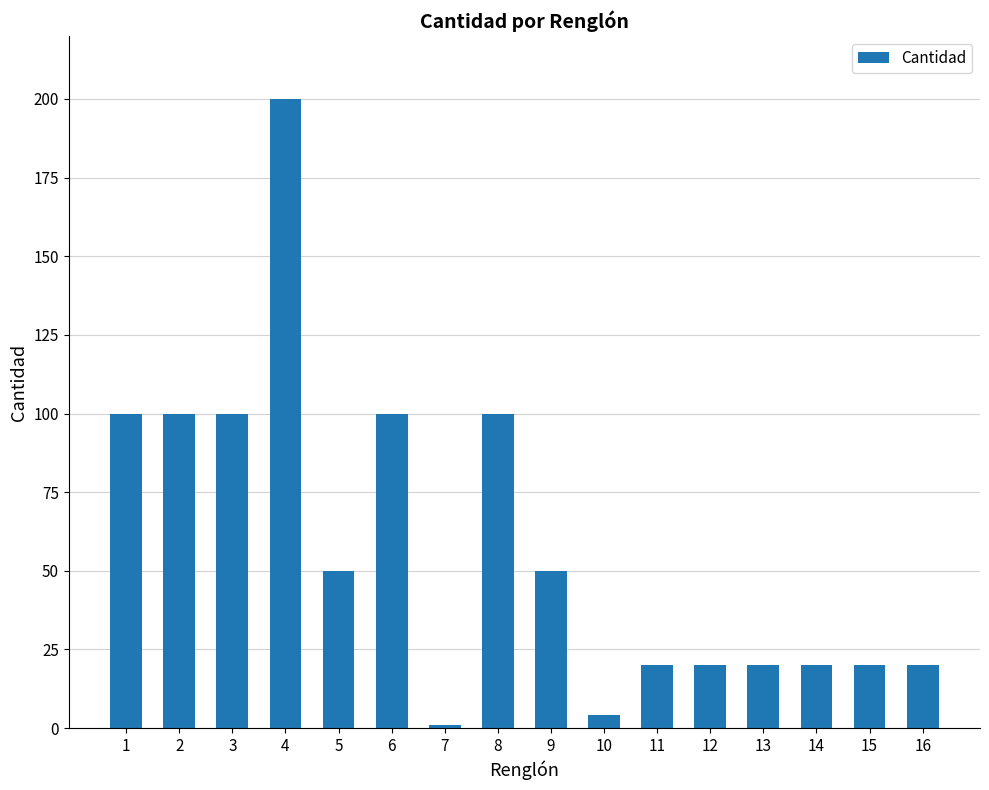

What is the greatest value displayed?

200